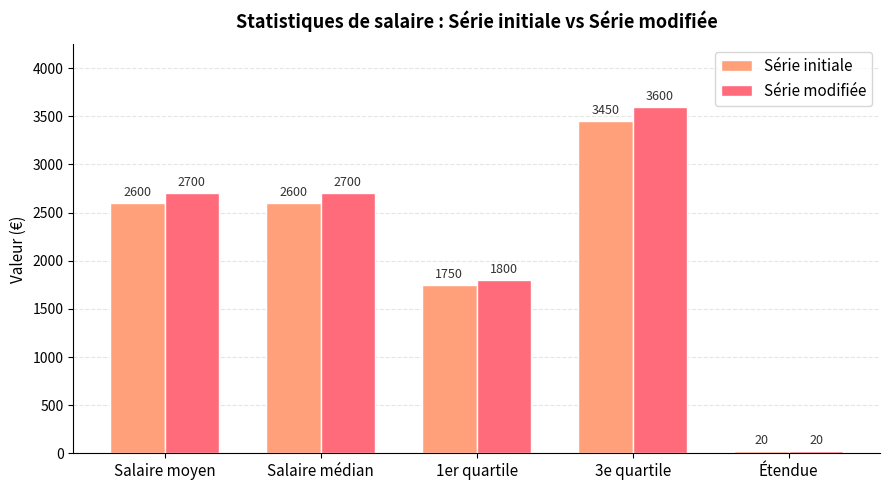

What position from the right is 3e quartile?

2